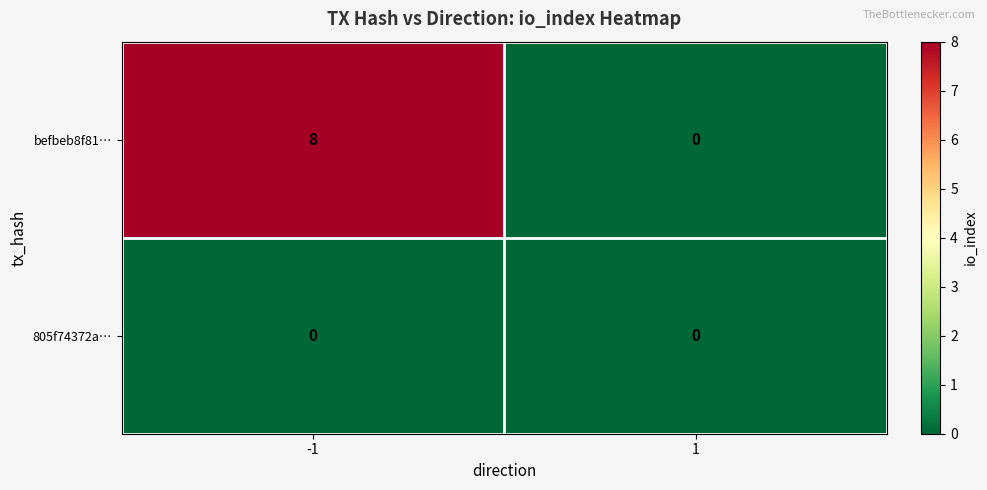

Reading right to left, transcribe all the data shown in this chart.

befbeb8f81…: 0	8
805f74372a…: 0	0